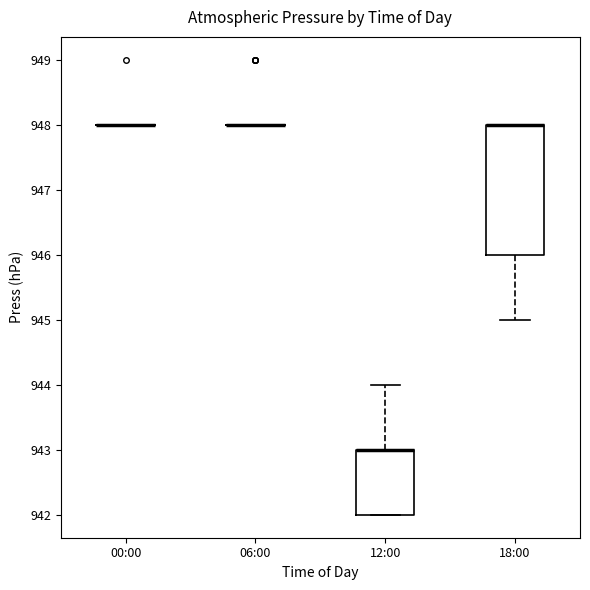

Reading left to right, transcribe this box plot: for each box, give where its median line is, the range the box spans, and where its two whiskers end, as read against the y-axis. The values are not printed on the chart, so give them approximately, as read against the axis.

00:00: box collapsed to a line at 948, whiskers 948 to 948
06:00: box collapsed to a line at 948, whiskers 948 to 948
12:00: median 943 (drawn on the box's upper edge), box 942 to 943, whiskers 942 to 944
18:00: median 948 (drawn on the box's upper edge), box 946 to 948, whiskers 945 to 948